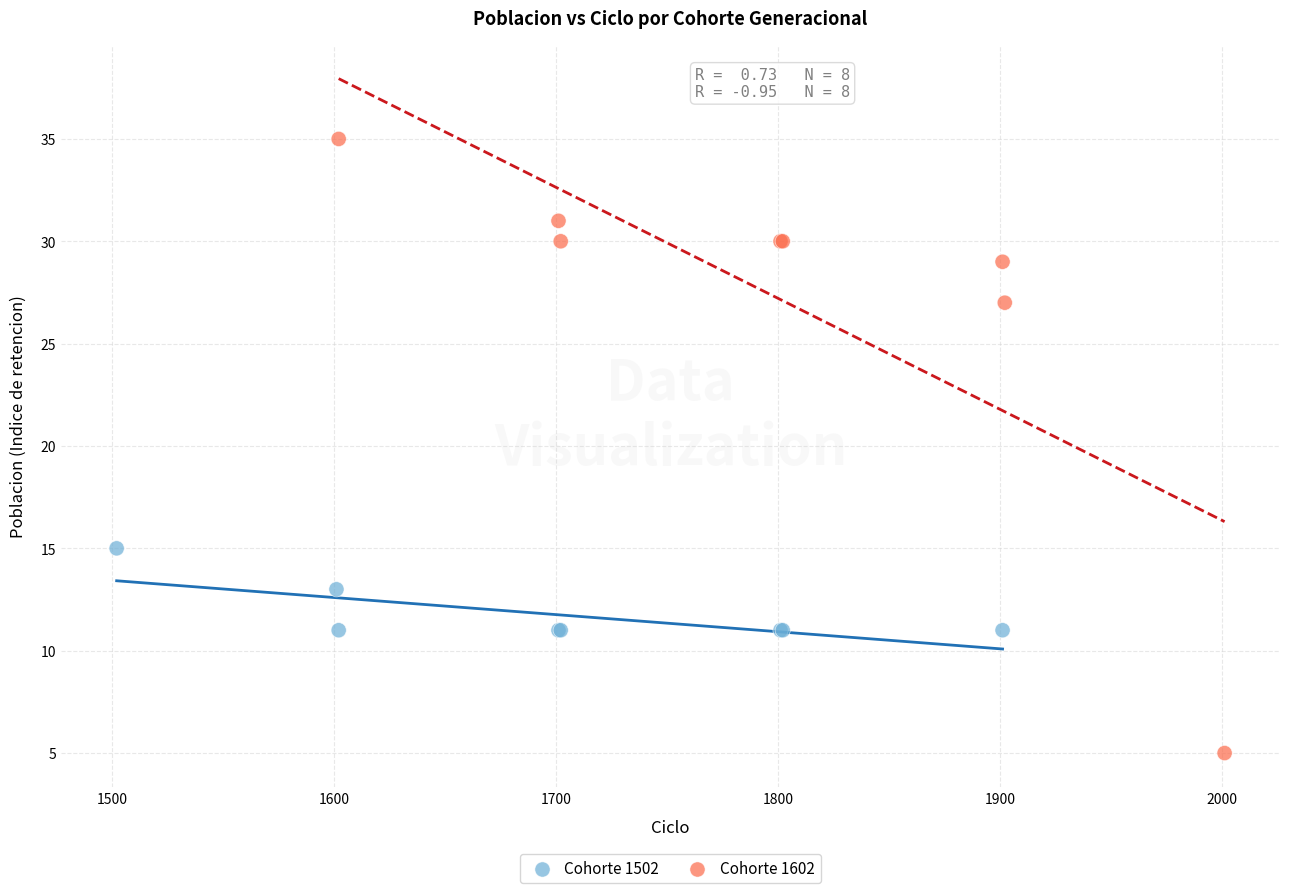

Which series reaches the maximum Y coordinate?

Cohorte 1602